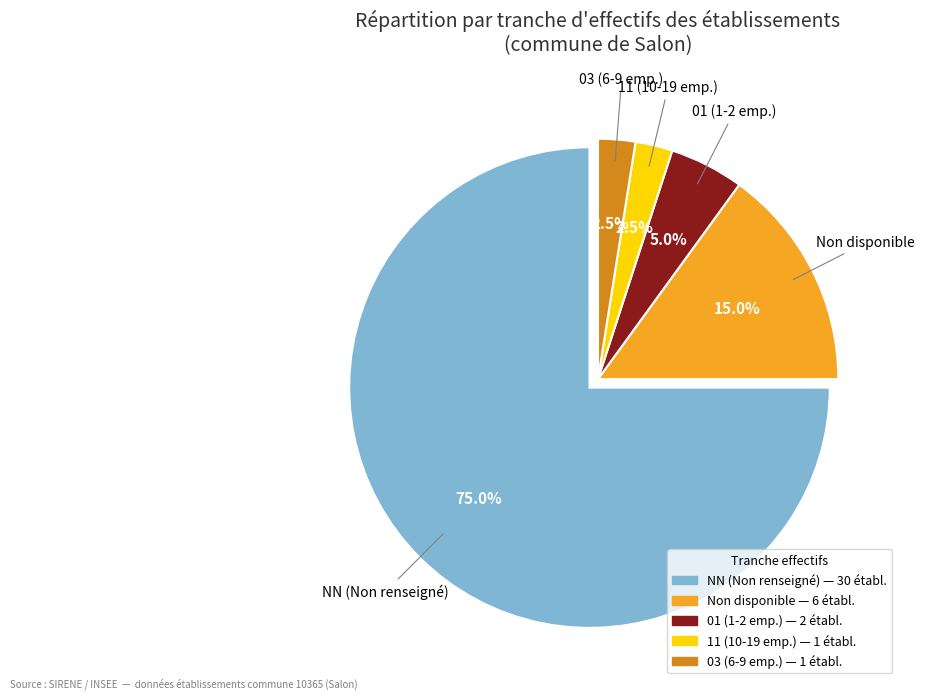

Is there any slice that represents more than half of the pie?

Yes